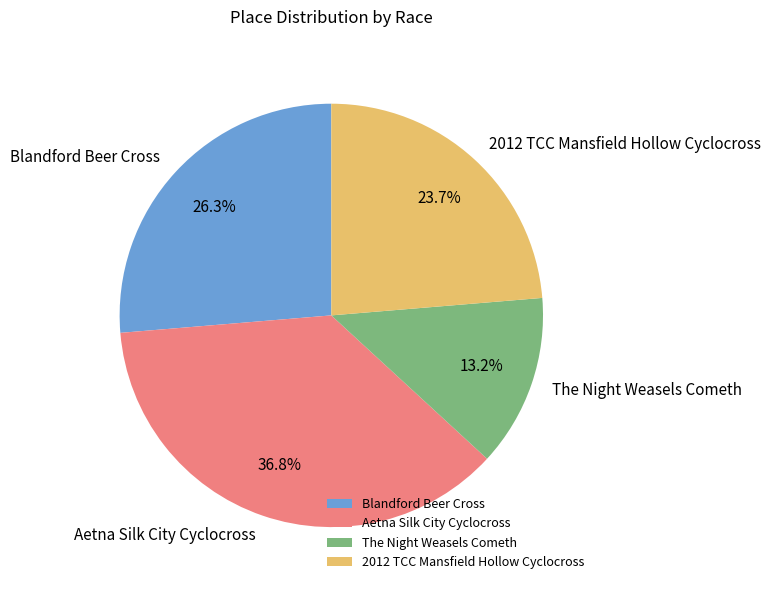

Does any single category account for the majority?

No